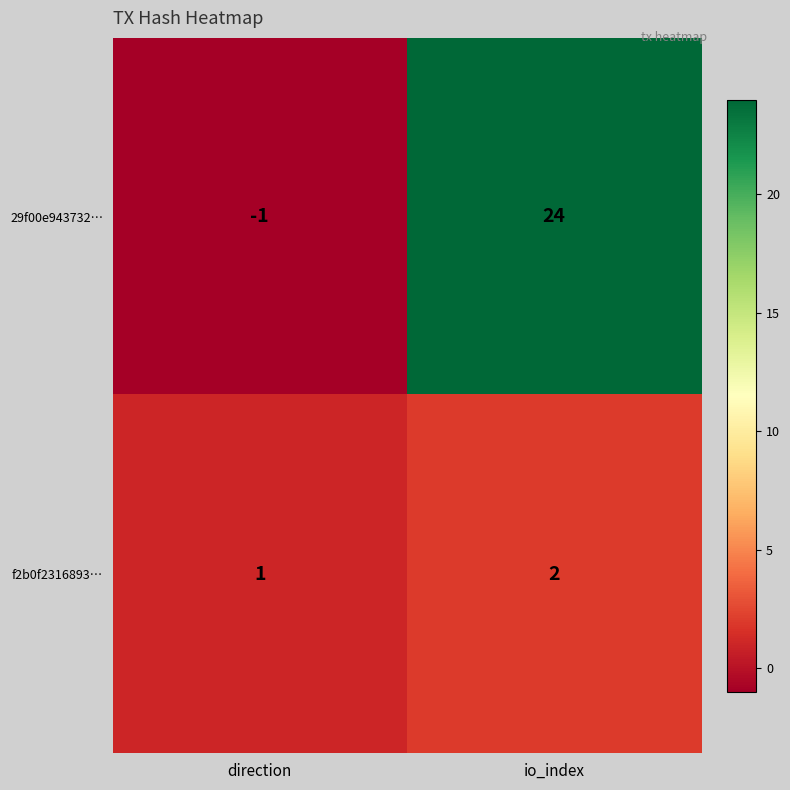

The 29f00e943732… series shows 12 at io_index. True or false?

False